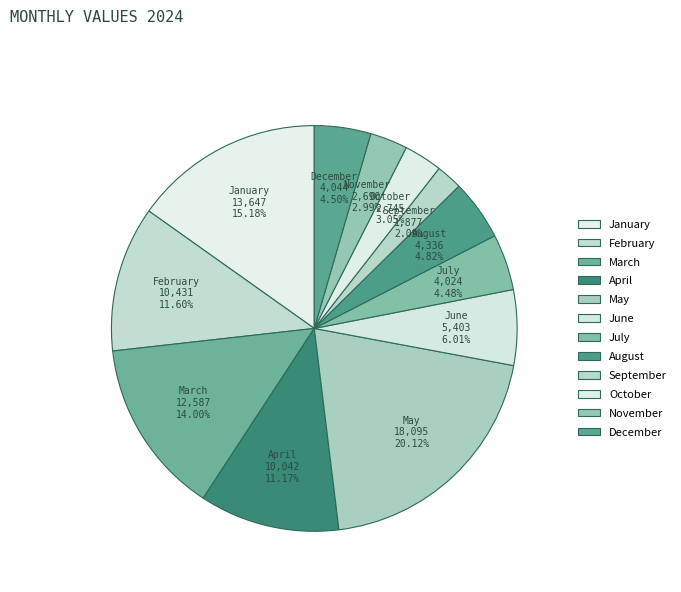

To the nearest percent, what is the difference between the largest and smallest slice percentages?

18%